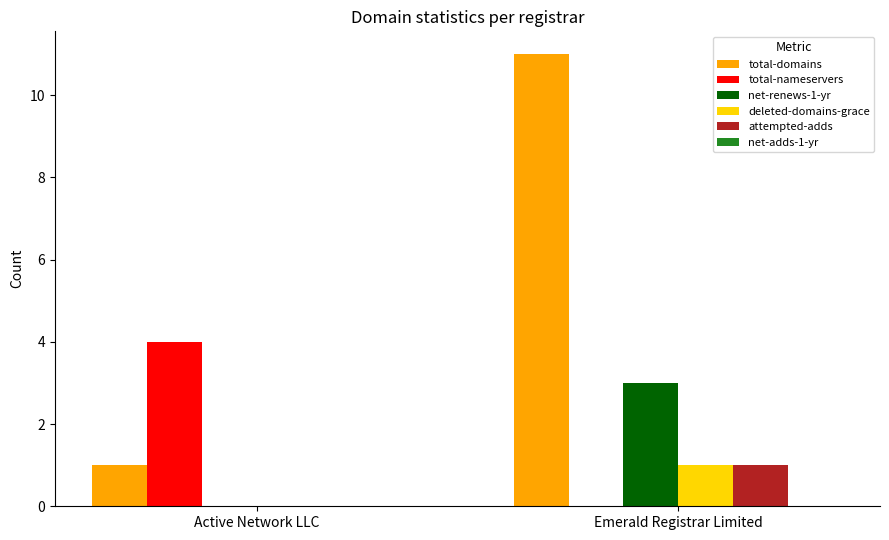

How many values in net-renews-1-yr are above zero?

1